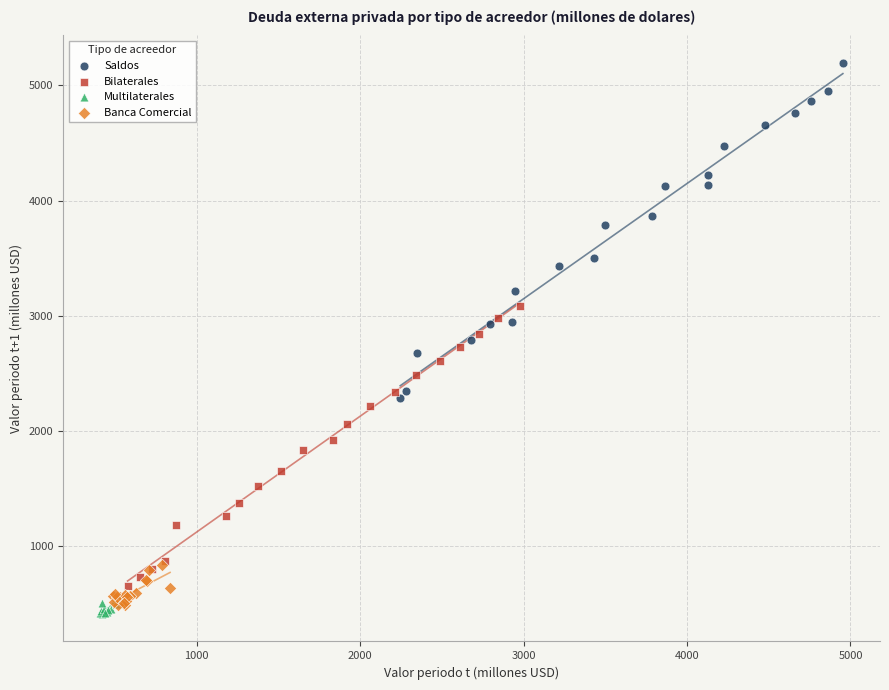

Which series contains the highest Y value?

Saldos